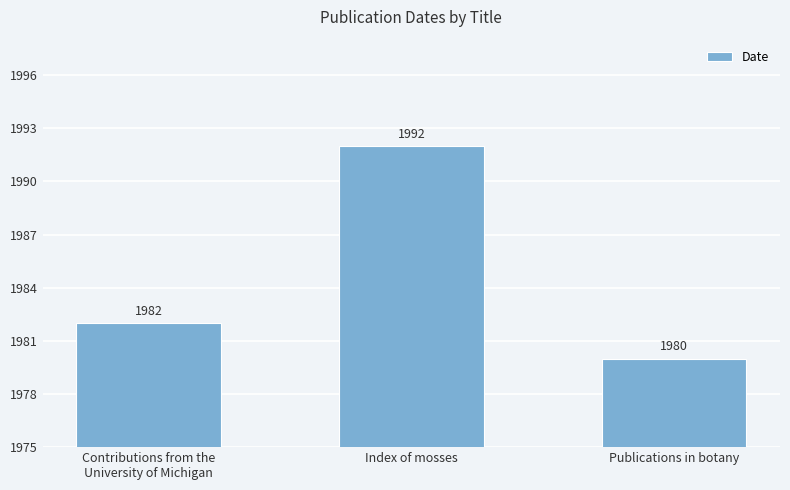

What is the change in value from Contributions from the
University of Michigan to Publications in botany?

-2